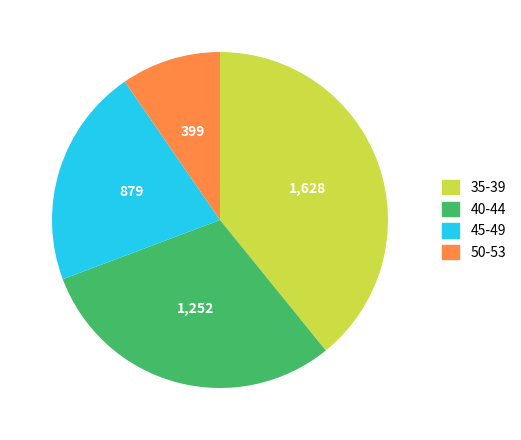

What is the ratio of the value at 35-39 to the value at 45-49?

1.9